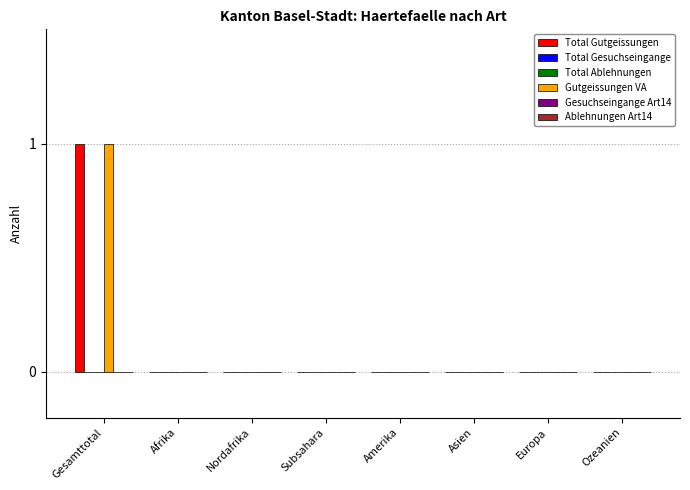

Which series has the largest total across all categories?

Total Gutgeissungen